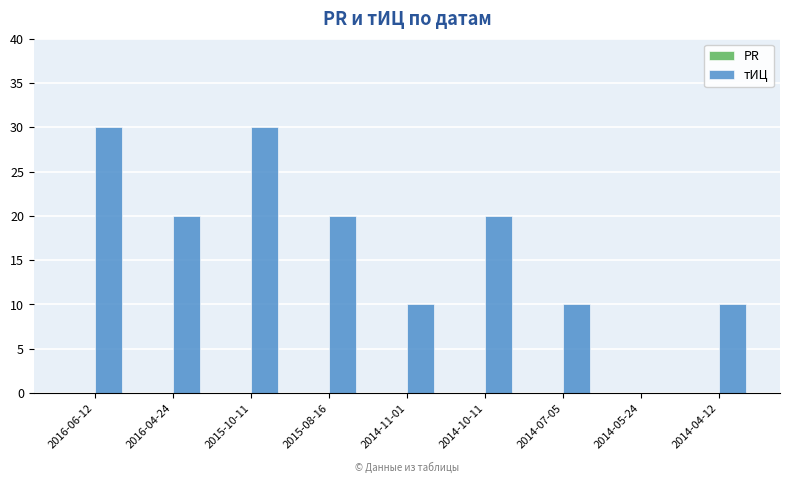

What is the greatest value displayed?

30